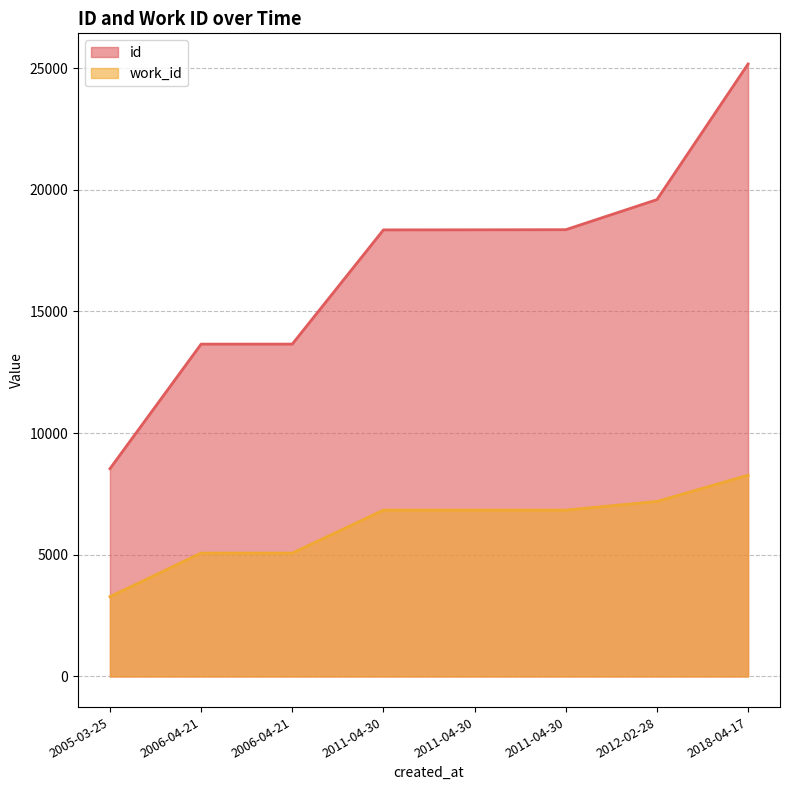

Which label corresponds to the smallest value in the chart?

2005-03-25